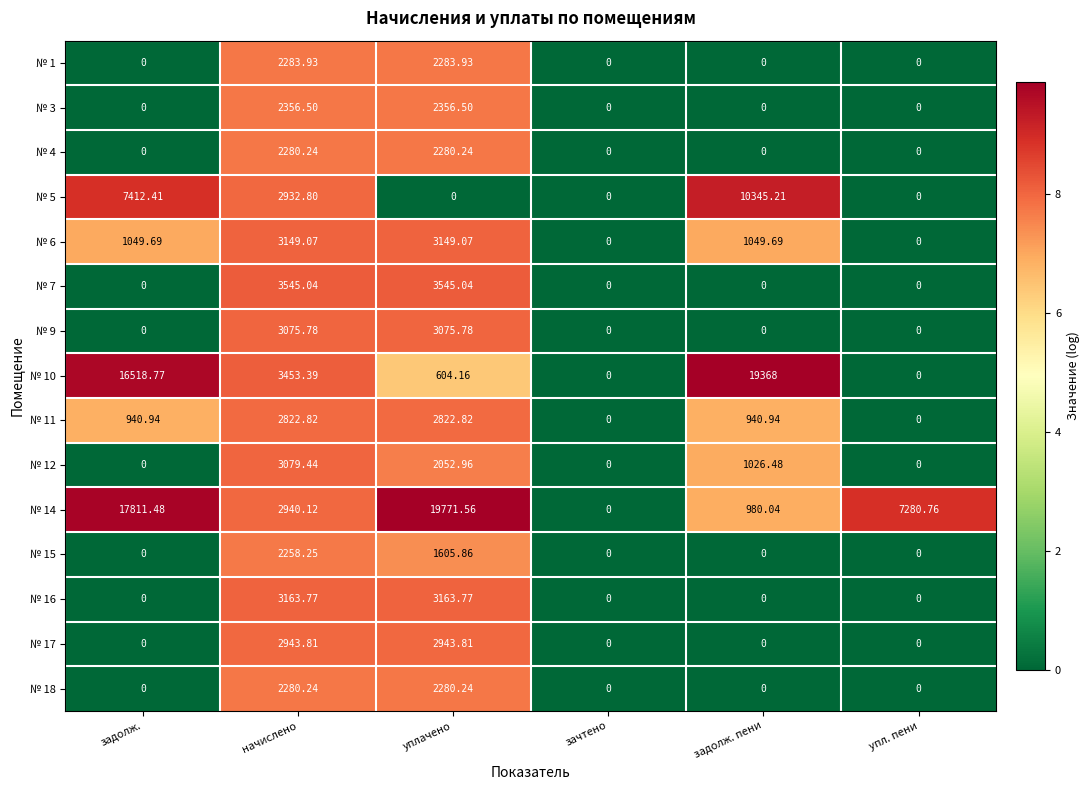

At which label does № 10 first exceed 3453?

задолж.